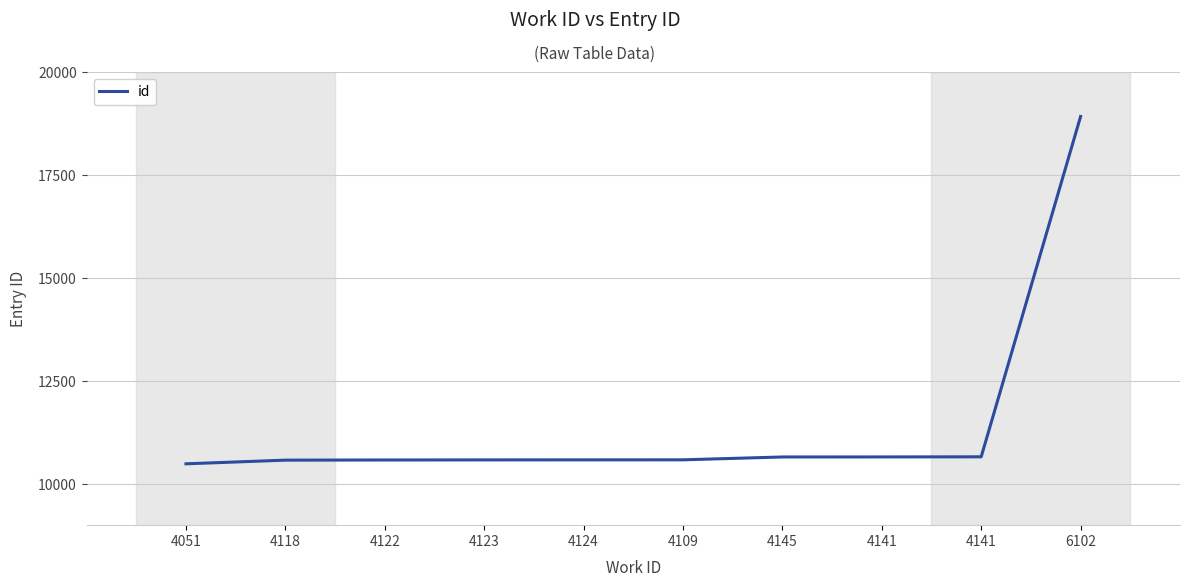

The value at 4109 is 10588. True or false?

True